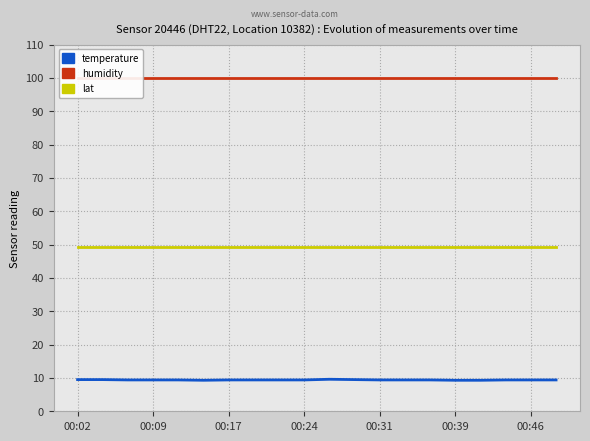

Read the temperature value at 00:02.

9.5